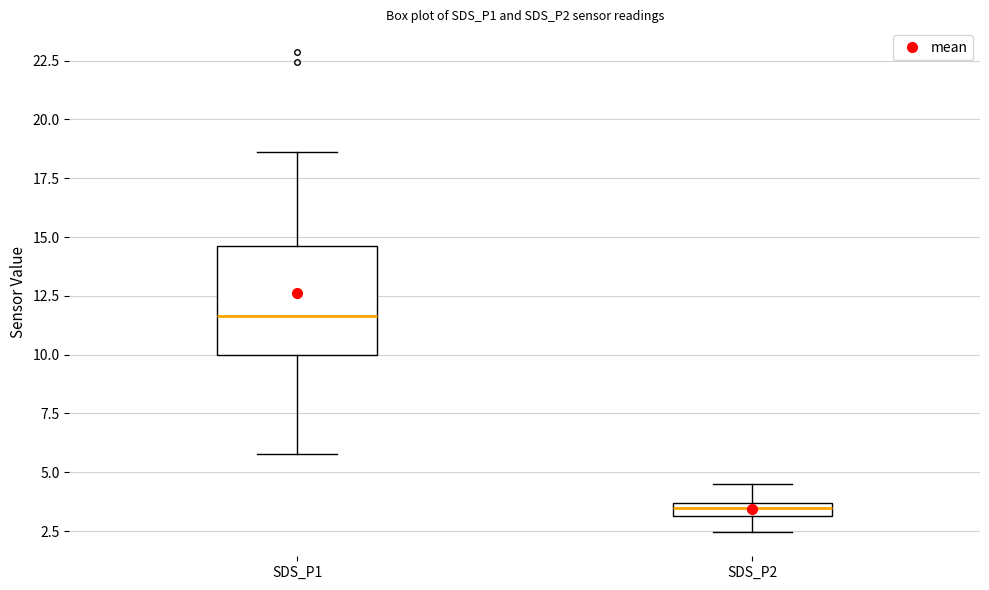

Which box is the tallest, from its lower edge to its upper edge?

SDS_P1